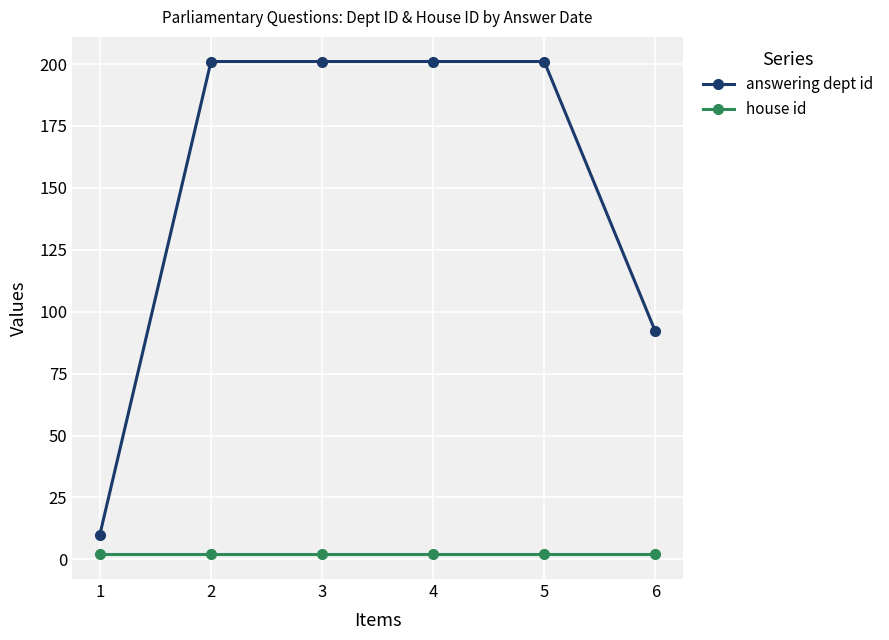

How many categories are shown in the chart?

6